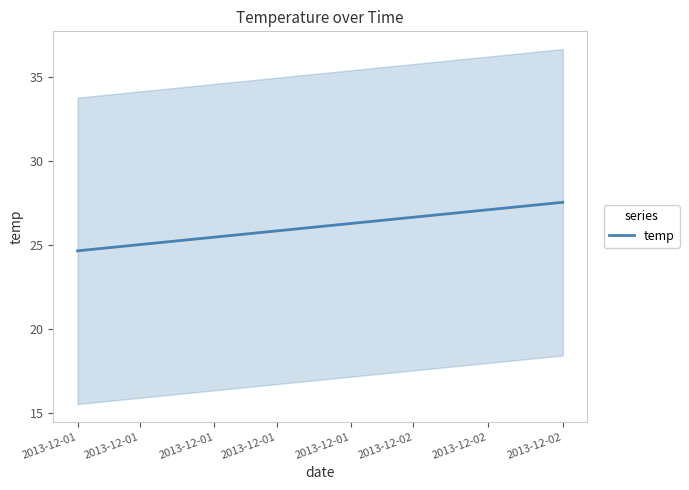

Is it true that the value at 2013-12-01 is 15.1?

False